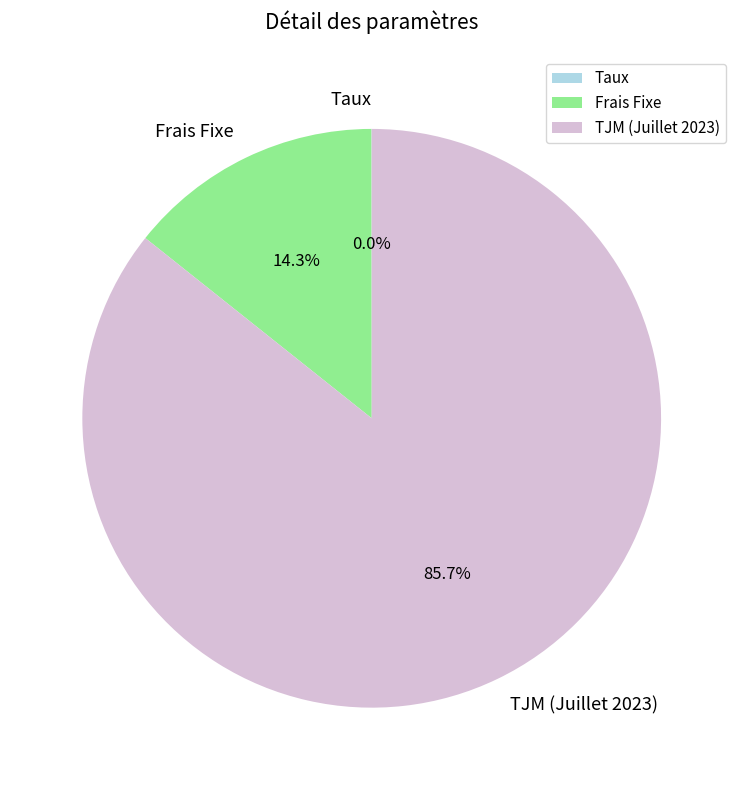

What percentage is the TJM (Juillet 2023) slice, to the nearest percent?

86%